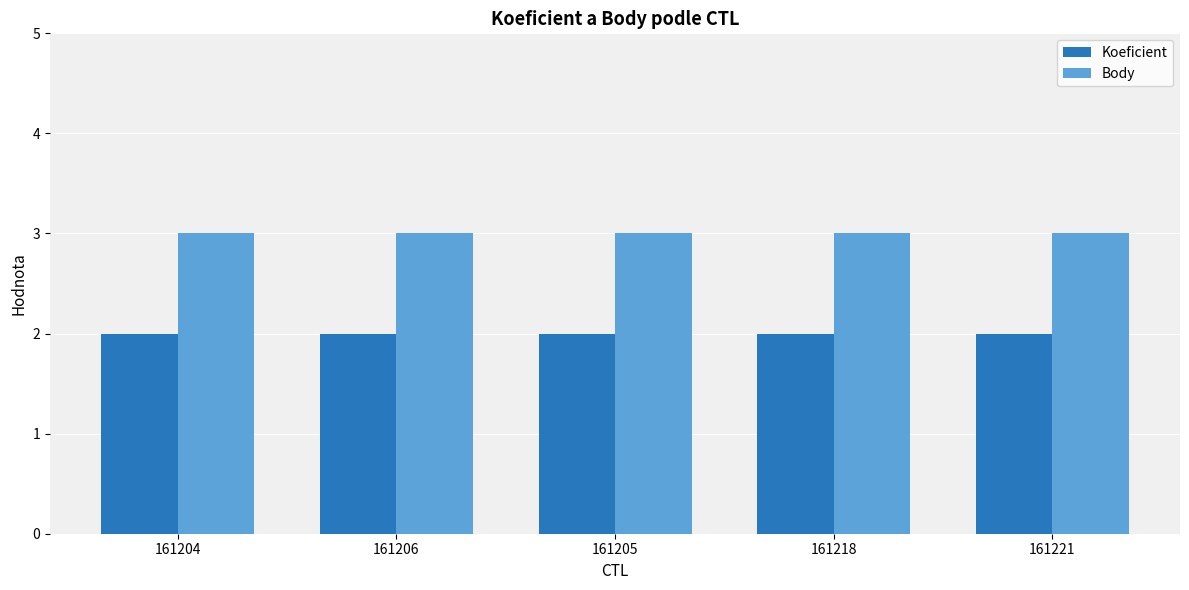

What is the maximum value shown in the chart?

3